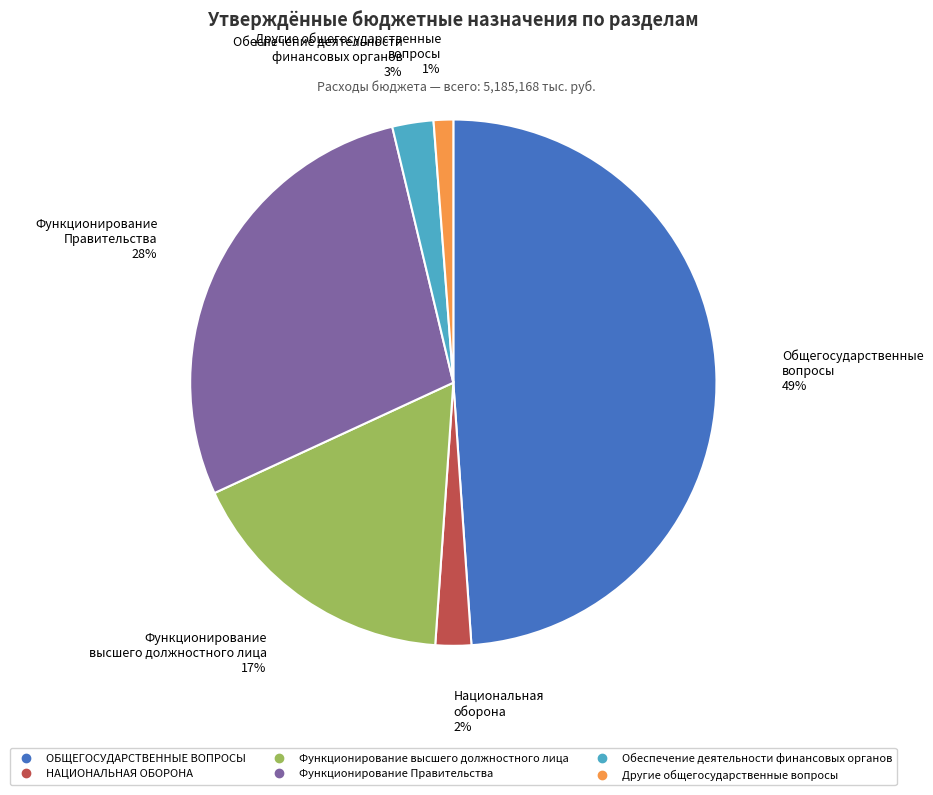

To the nearest percent, what percentage of the pie is Функционирование Правительства?

28%